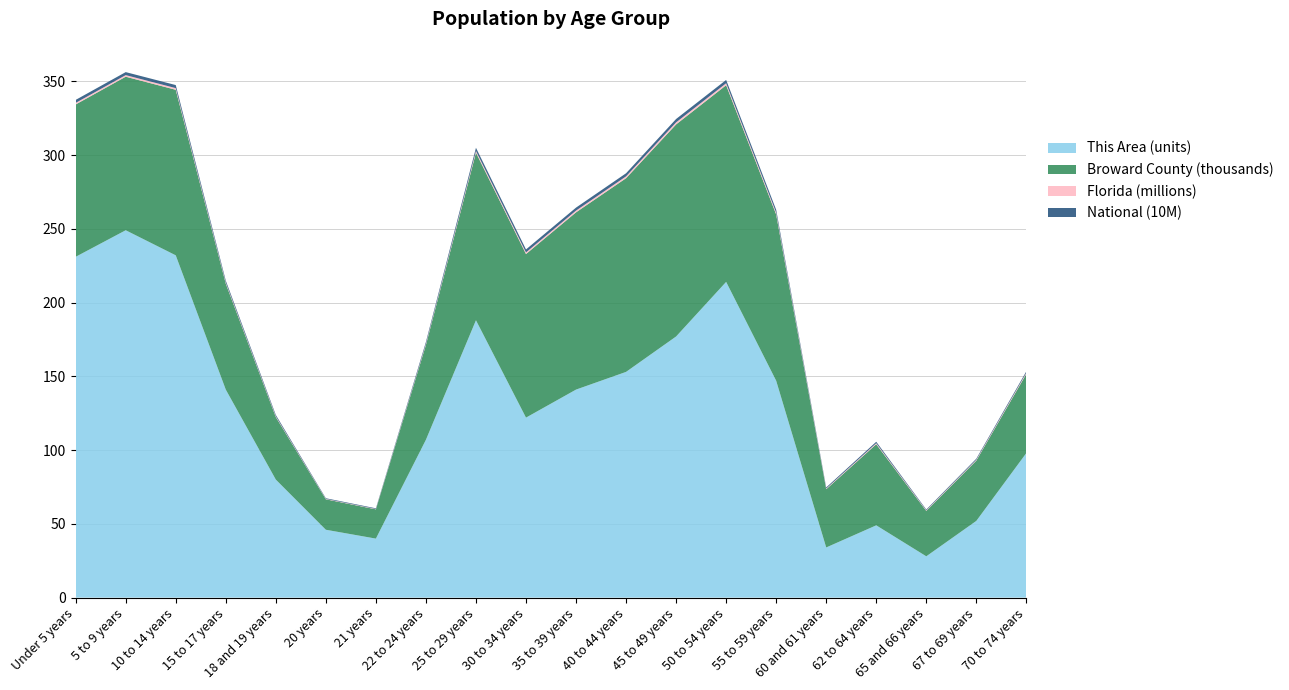

Reading right to left, extract all data points from this chart.

This Area: 98	52	28	49	34	147	214	177	153	141	122	188	107	40	46	80	141	232	249	231
Broward County: 53684	40891	30778	54991	39495	112695	133303	143737	131279	120146	110880	113599	64286	19850	20647	42385	71815	112207	104071	103256
Florida: 768707	561316	397917	676499	458751	1202418	1340291	1401202	1252787	1178467	1110318	1179227	722126	248602	258030	510899	717483	1130847	1080255	1073506
National: 9278166	7115361	5319902	9704197	7113727	19664805	22298125	22708591	20890964	20179642	19962099	21101849	12712576	4354294	4519129	9086089	12954254	20677194	20348657	20201362